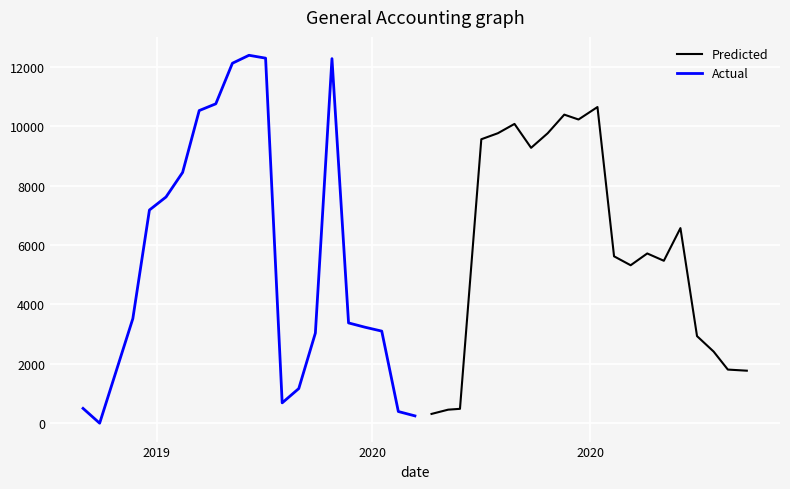

What is the maximum value for Predicted?

10643.1